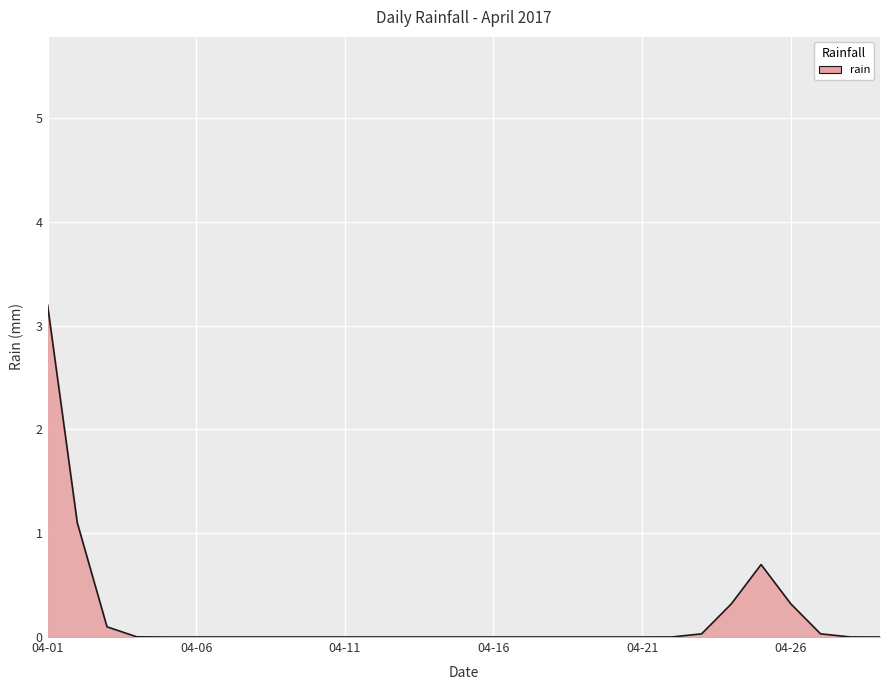

What is the greatest value displayed?

3.2